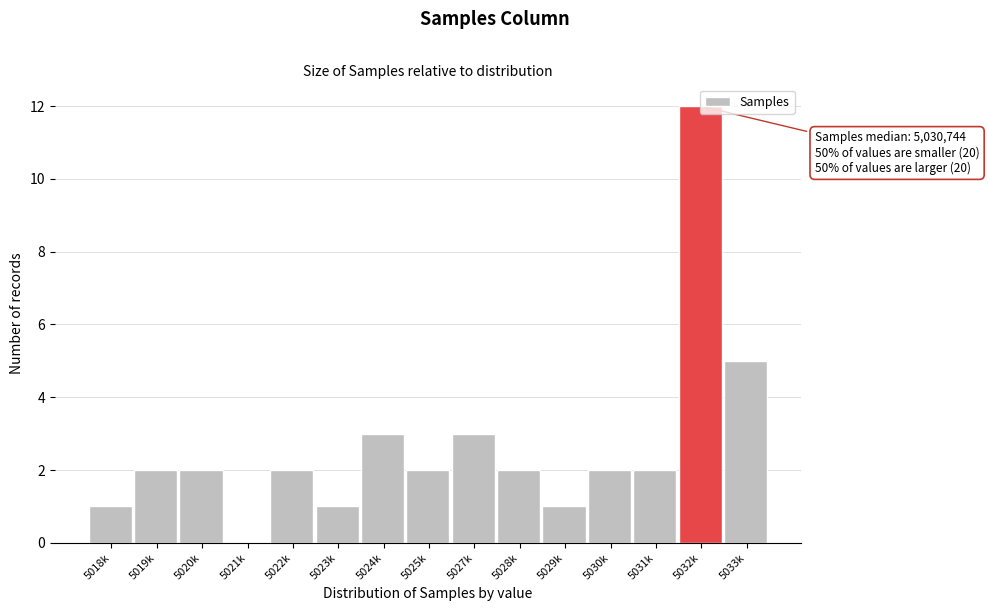

The value at 5030k is 2. True or false?

True